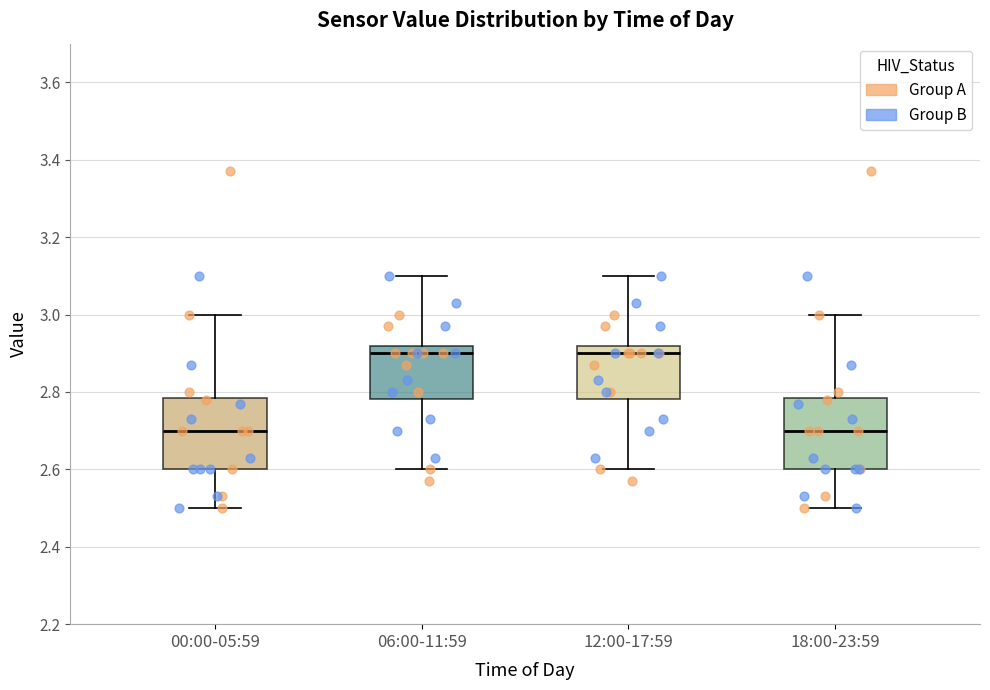

Where does the upper whisker of the box for 06:00-11:59 end on the y-axis? The values are not printed on the chart, so give them approximately, as read against the axis.

3.10